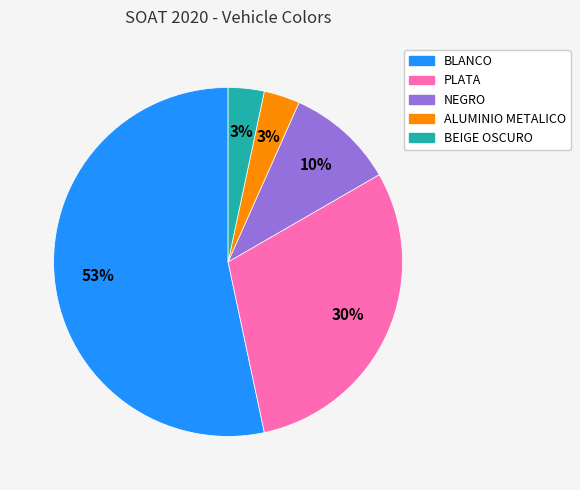

Count the number of slices in the pie.

5